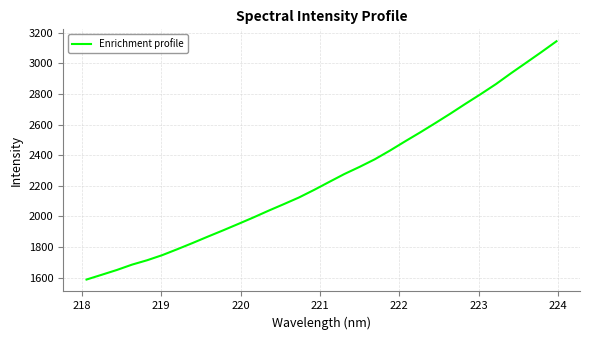

What is the smallest value displayed?

1587.4